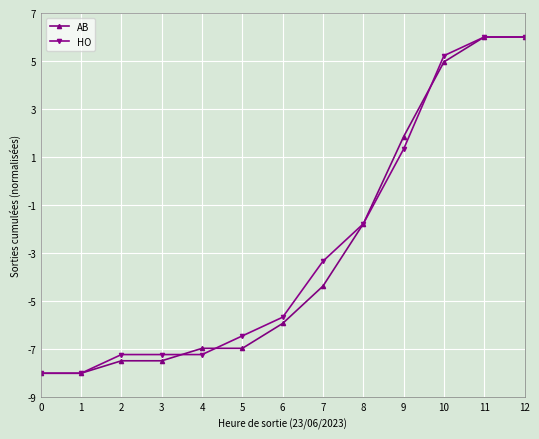

What is the difference between the highest and lowest values at 7?

1.0